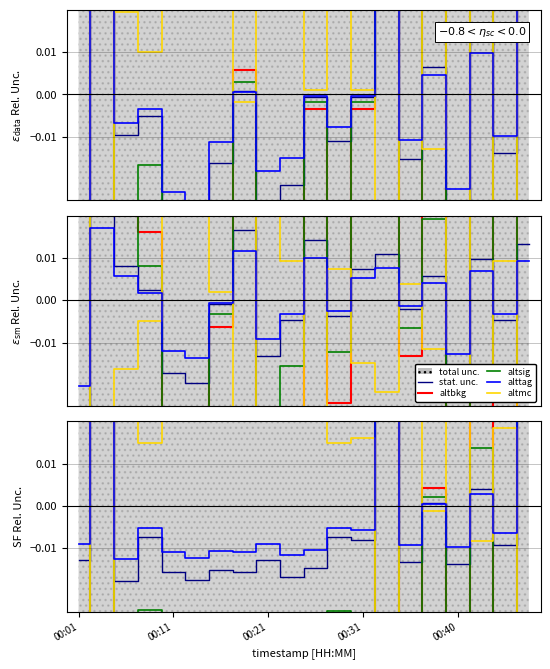

At which category is the sum across all series the highest?

00:11